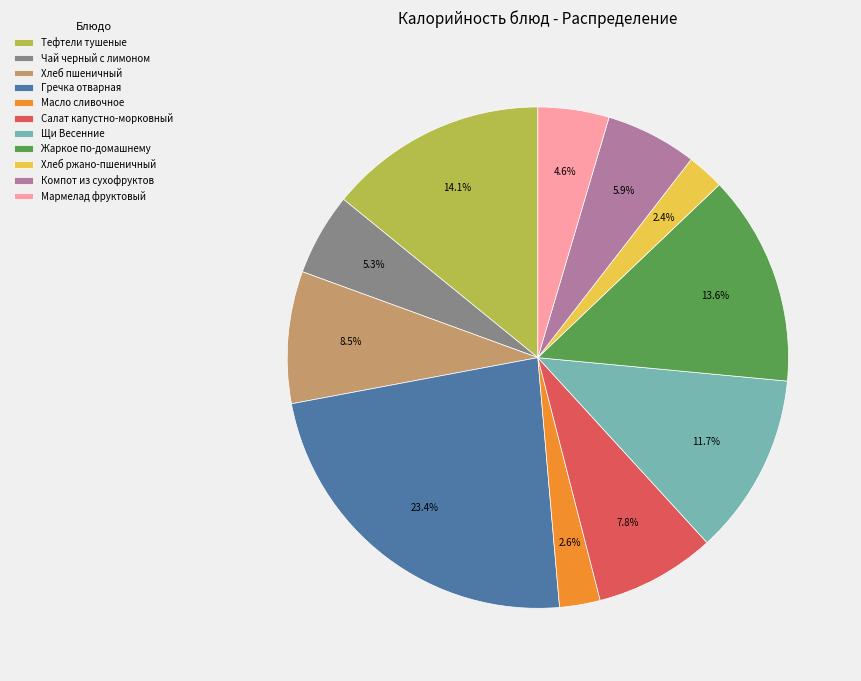

Which has a higher value, Щи Весенние or Тефтели тушеные?

Тефтели тушеные